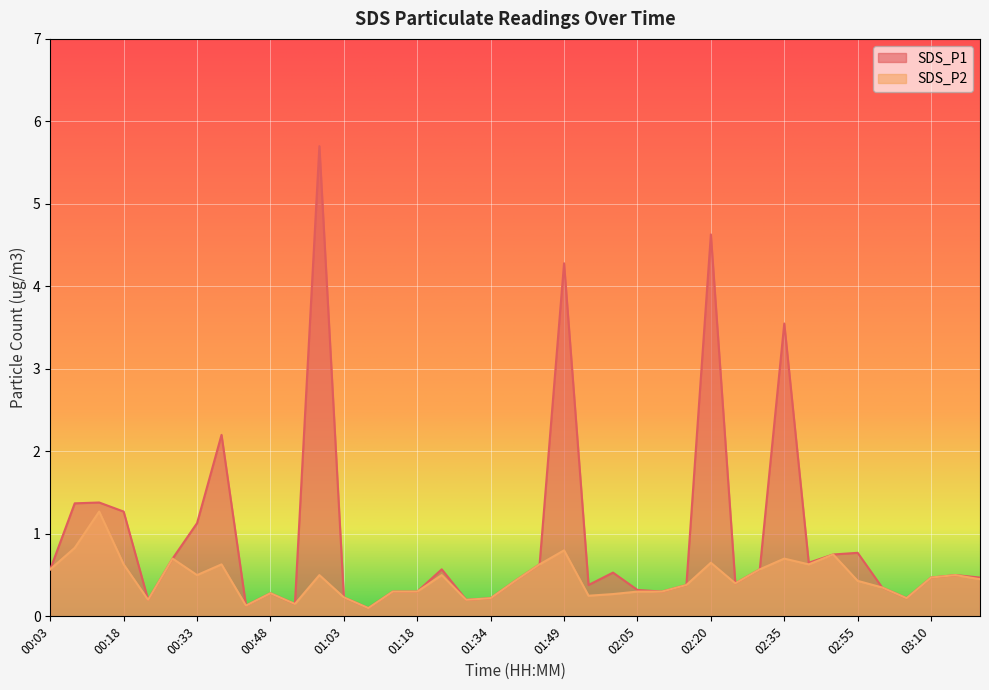

What is the value of the SDS_P2 point at the 35th from the left?

0.3